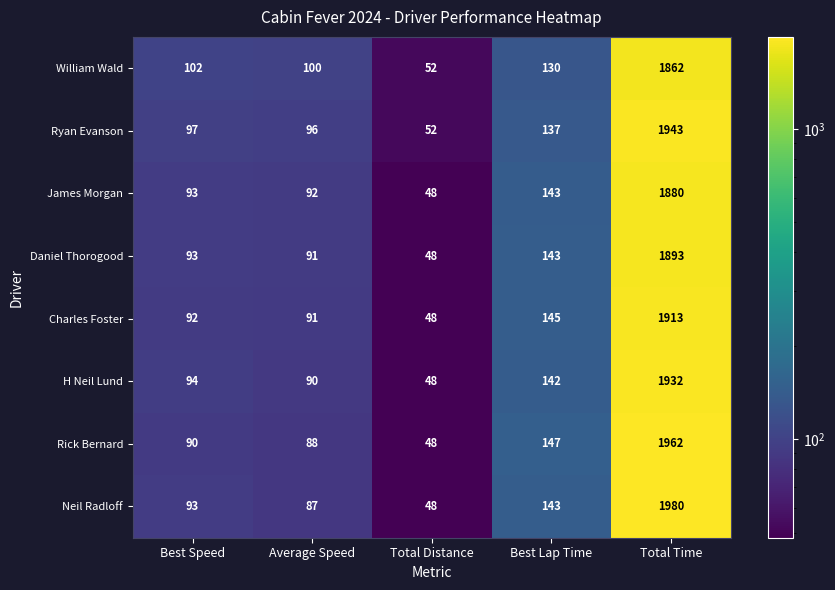

At how many categories does at least one series exceed 728?

1